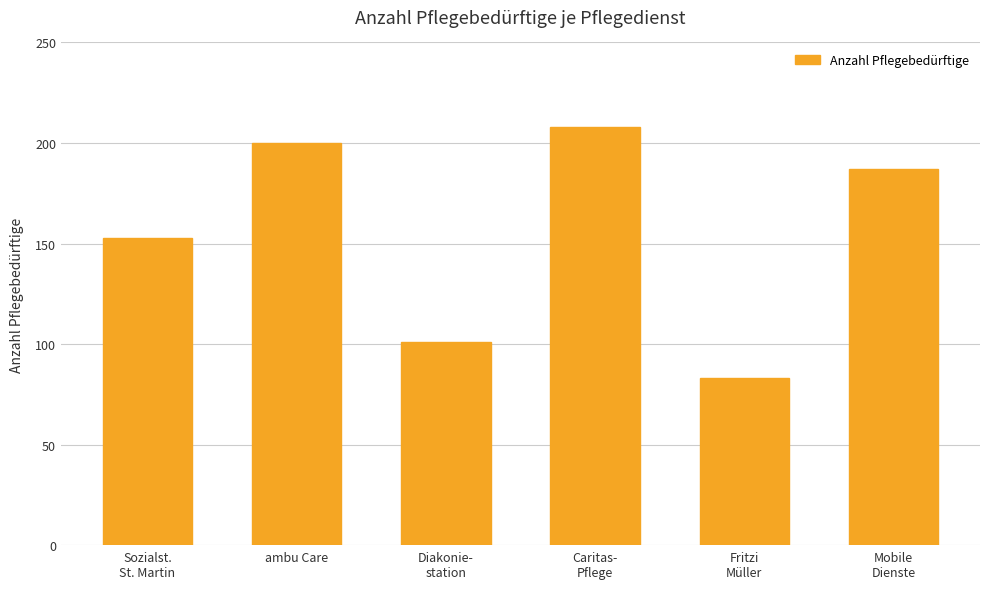

List the labels in order of value, smallest first.

Fritzi
Müller, Diakonie-
station, Sozialst.
St. Martin, Mobile
Dienste, ambu Care, Caritas-
Pflege